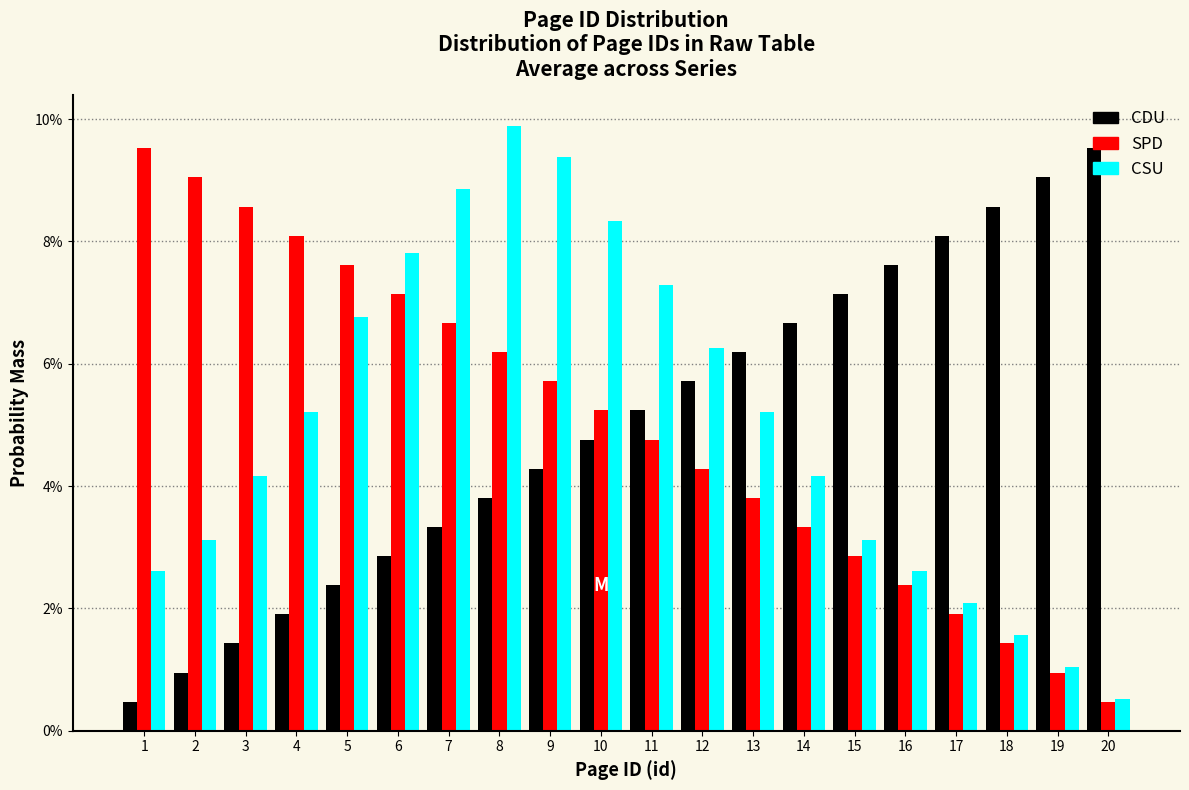

Does the chart contain any negative values?

No